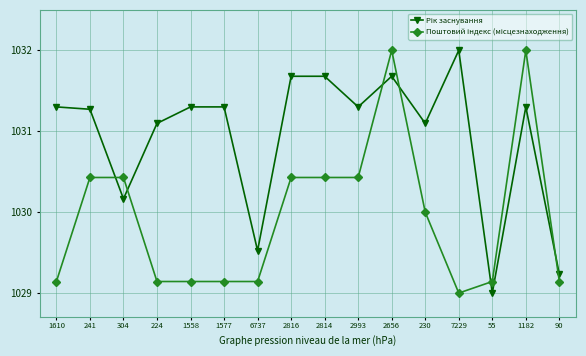

What position from the right is 7229?

4